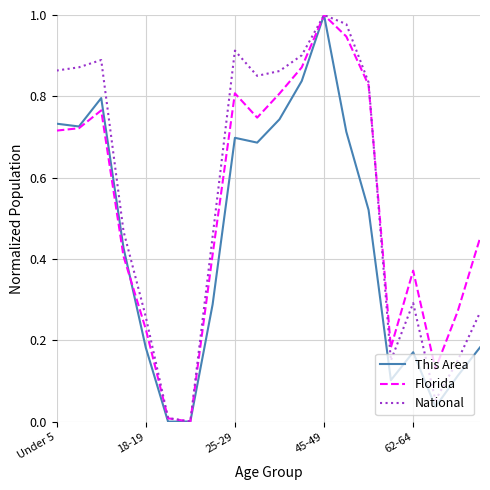

Where is the first local minimum for Florida?

6